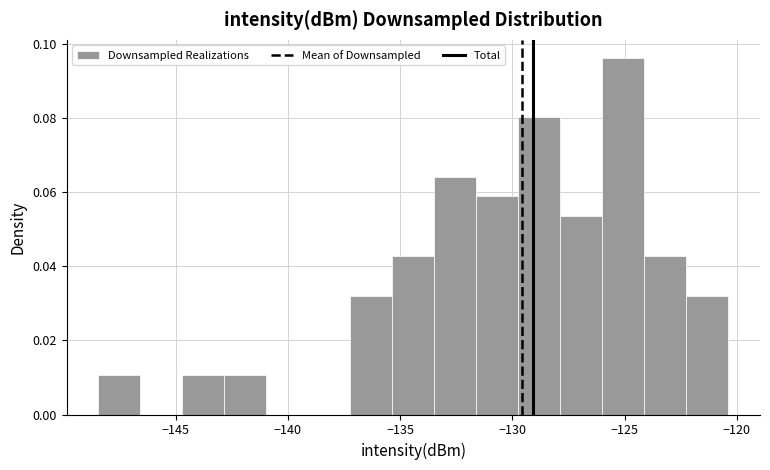

Read against the x-axis, roughly where is the centre of the tallest bar?

-125.0